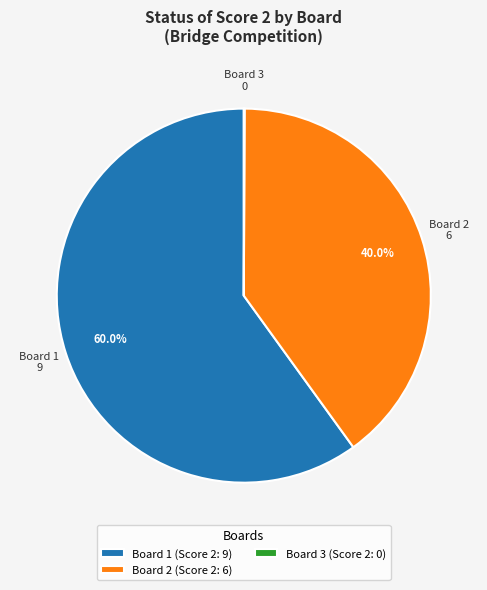

Which slice is the largest?

Board 1